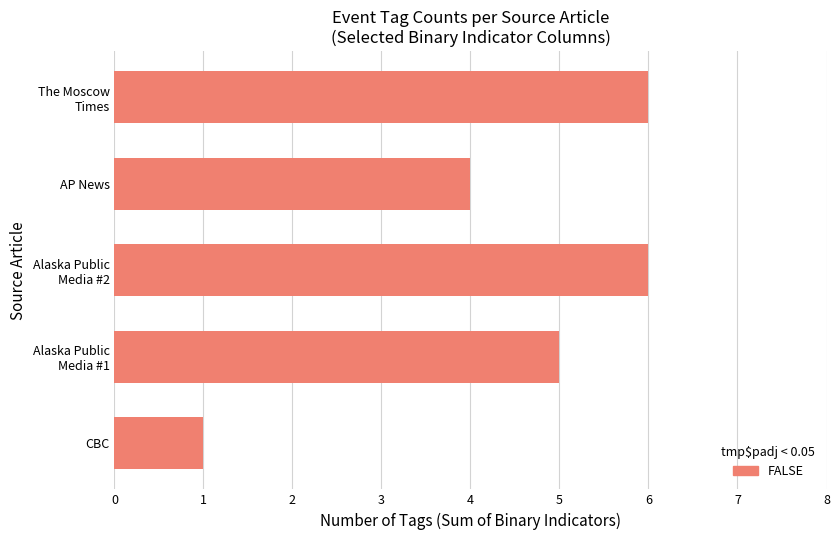

What is the minimum value shown in the chart?

1